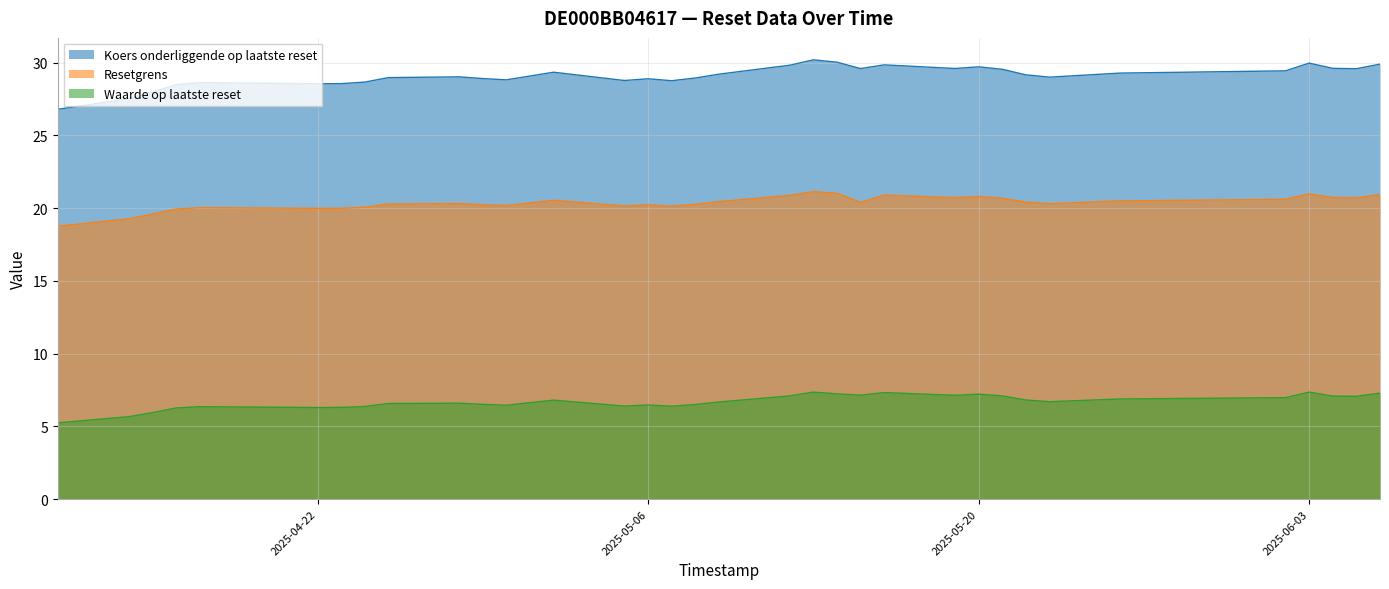

What is the label of the 32nd point from the right?

2025-04-15